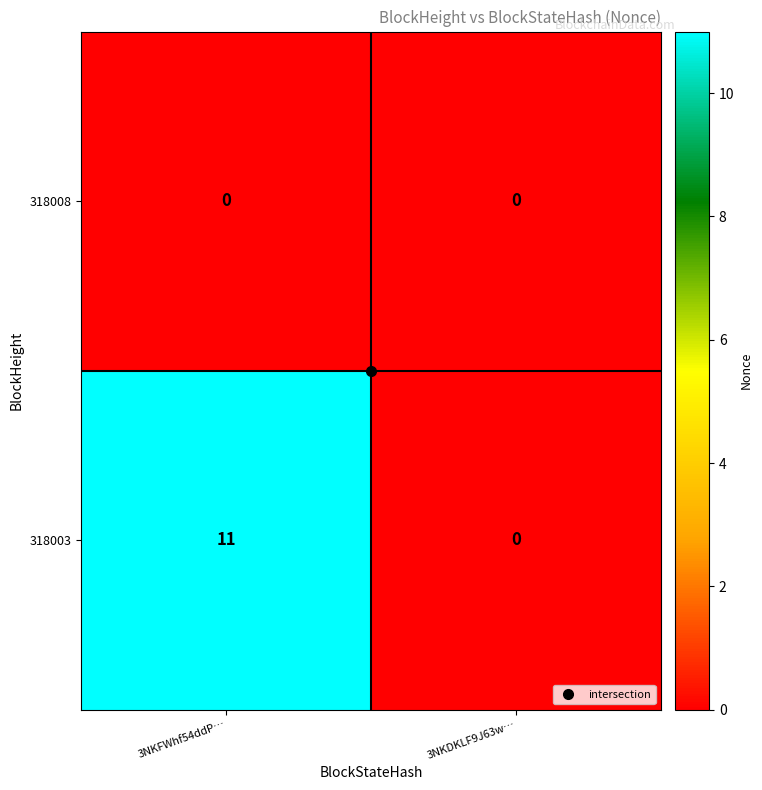

At which label is 318003 closest to 5?

3NKDKLF9J63w…